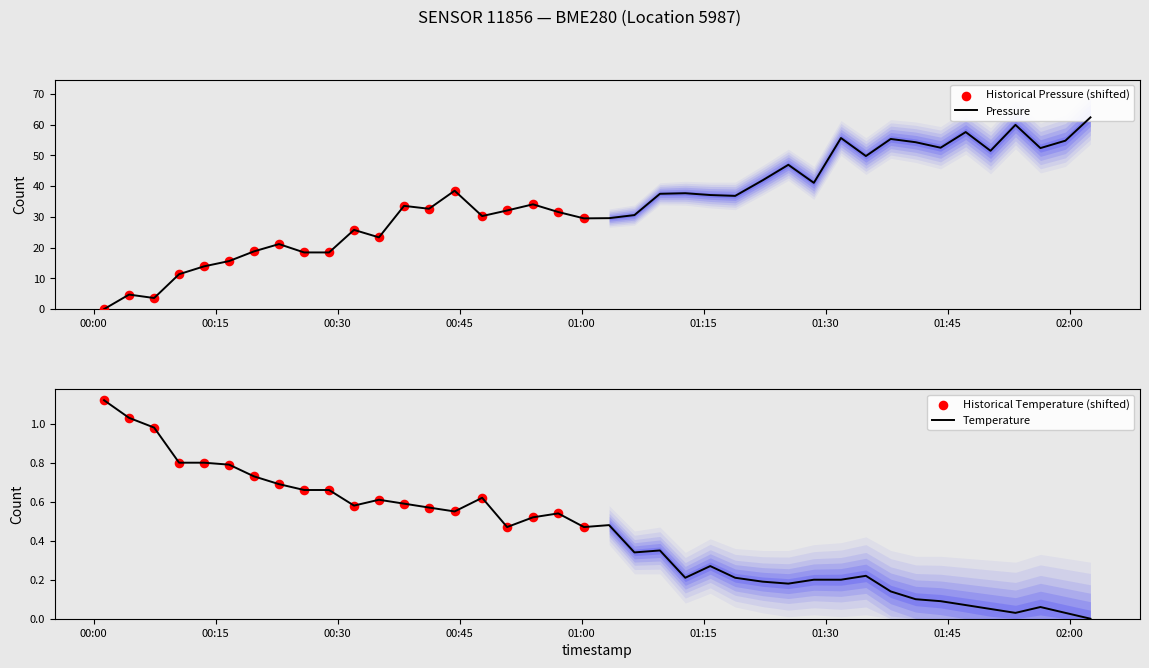

Which series reaches the maximum Y coordinate?

pressure